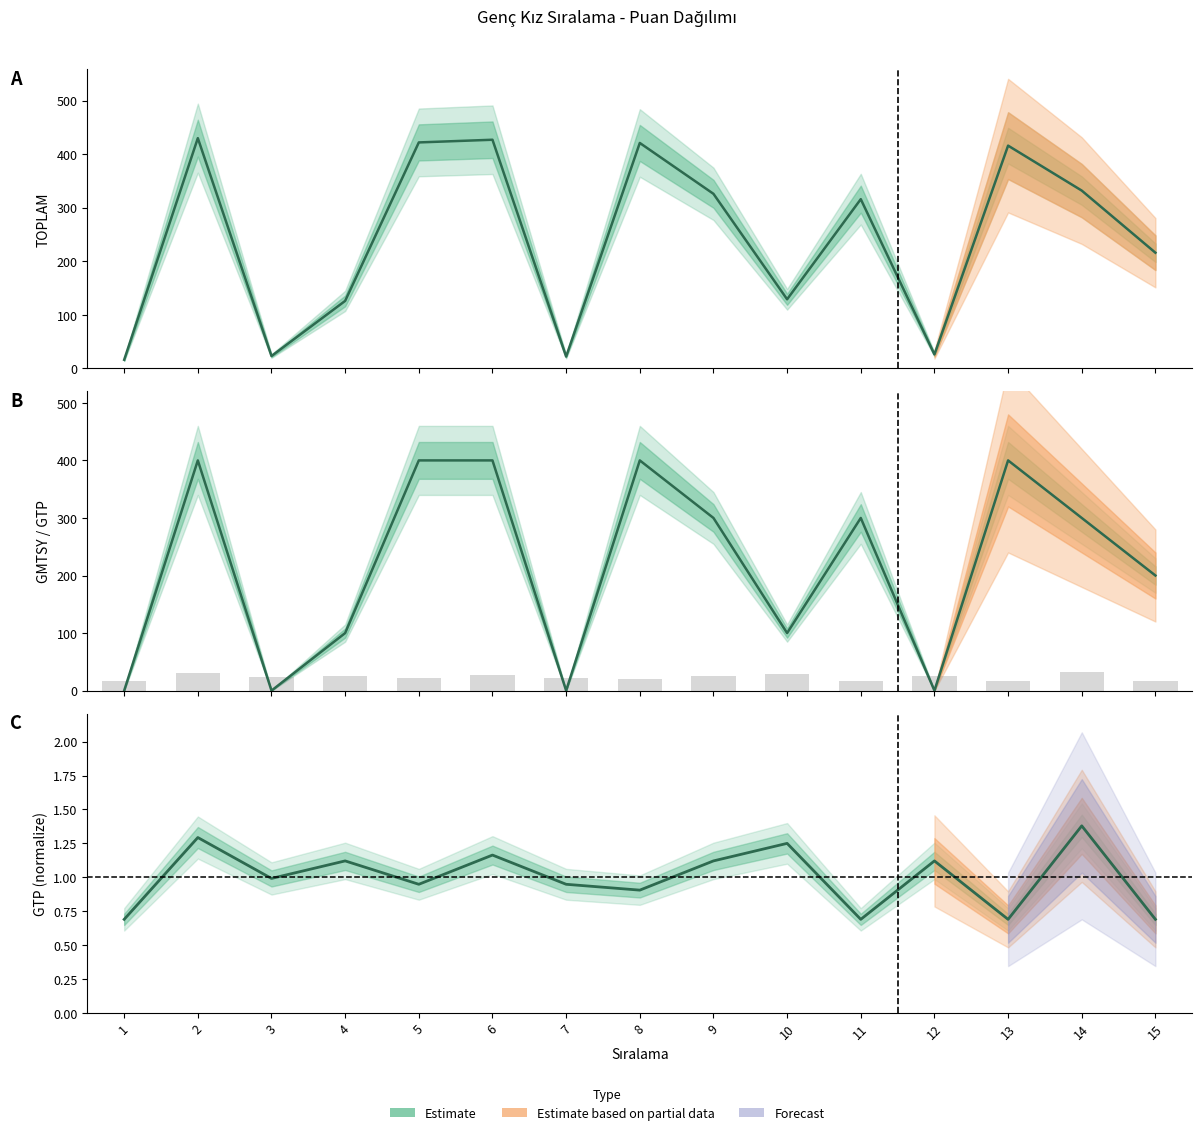

What is the value of the GTP bar at the 7th from the left?

22